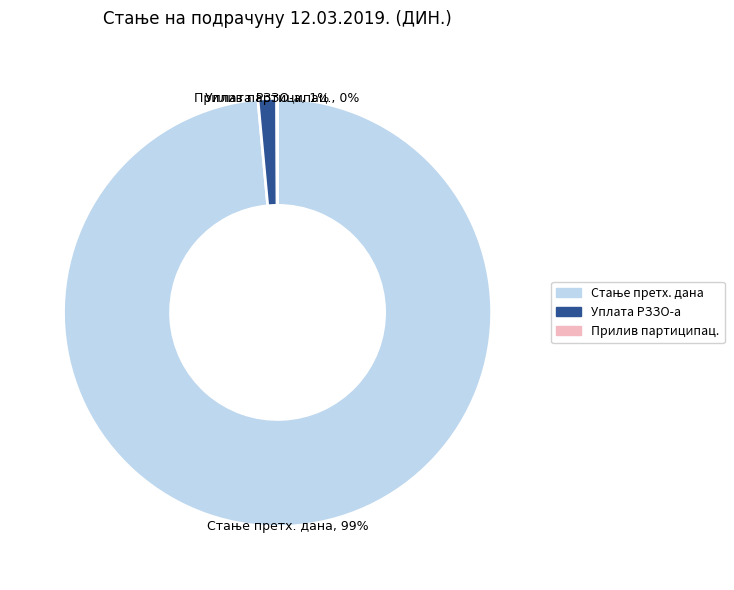

Is there any slice that represents more than half of the pie?

Yes